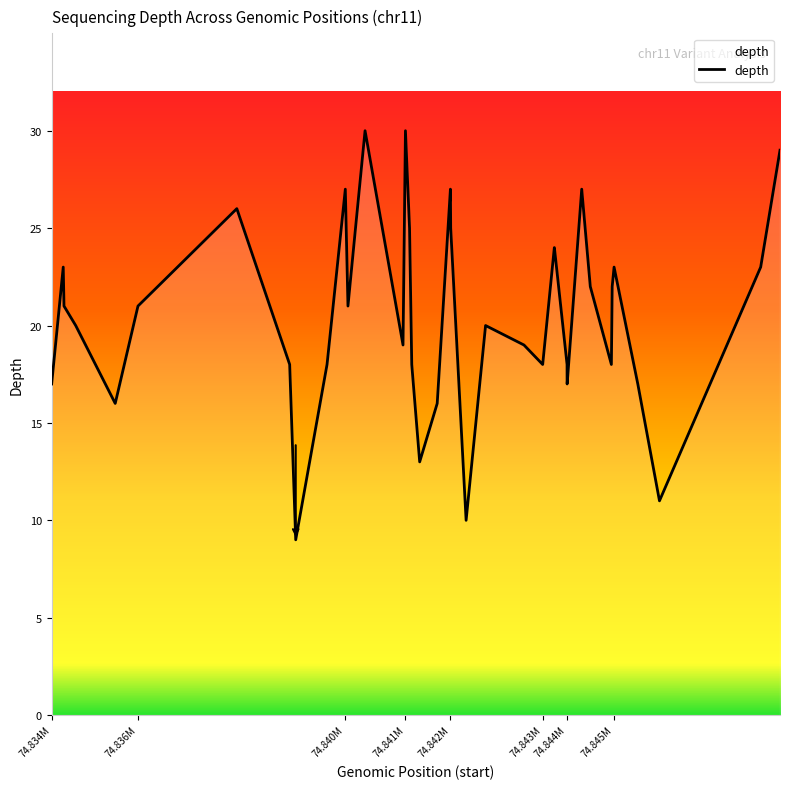

What is the smallest value displayed?

9